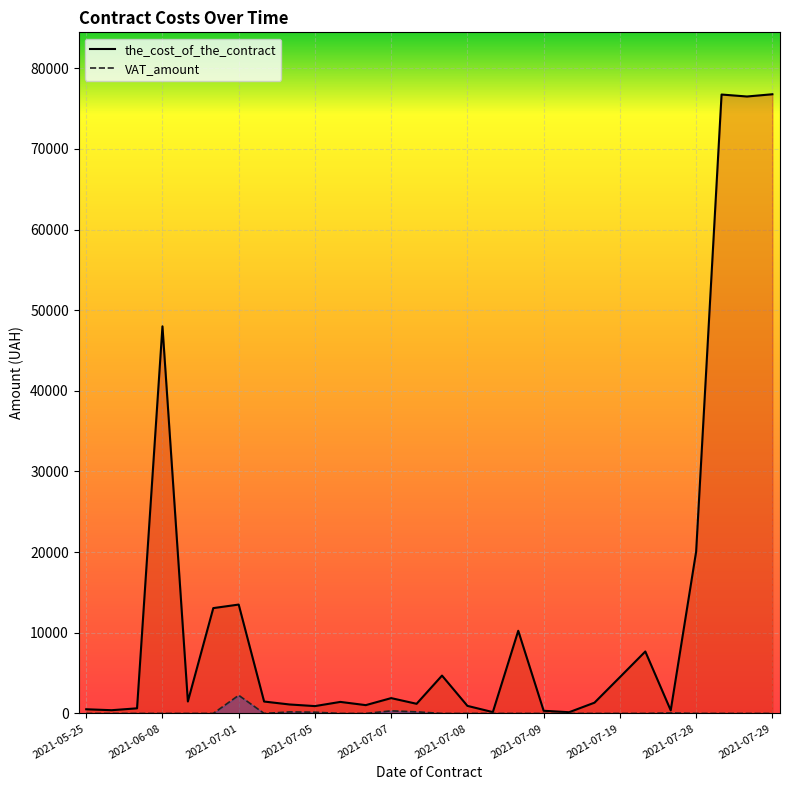

How many data points in the_cost_of_the_contract are less than 1476?

14